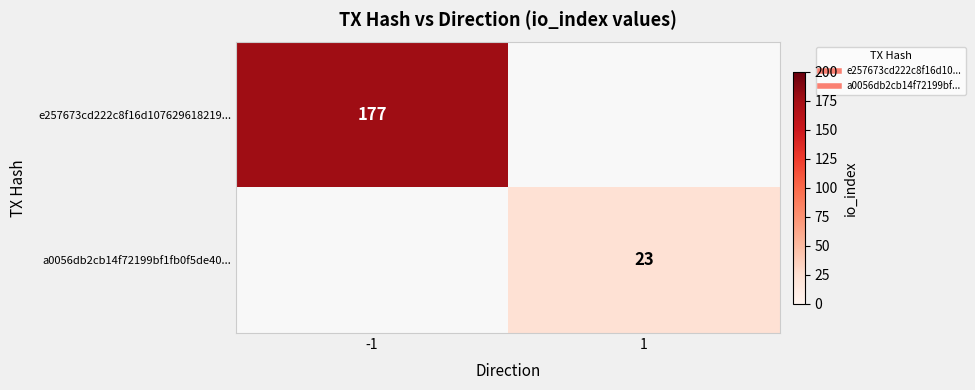

How many positive values does the a0056db2cb14f72199bf1fb0f5de40... series have?

1